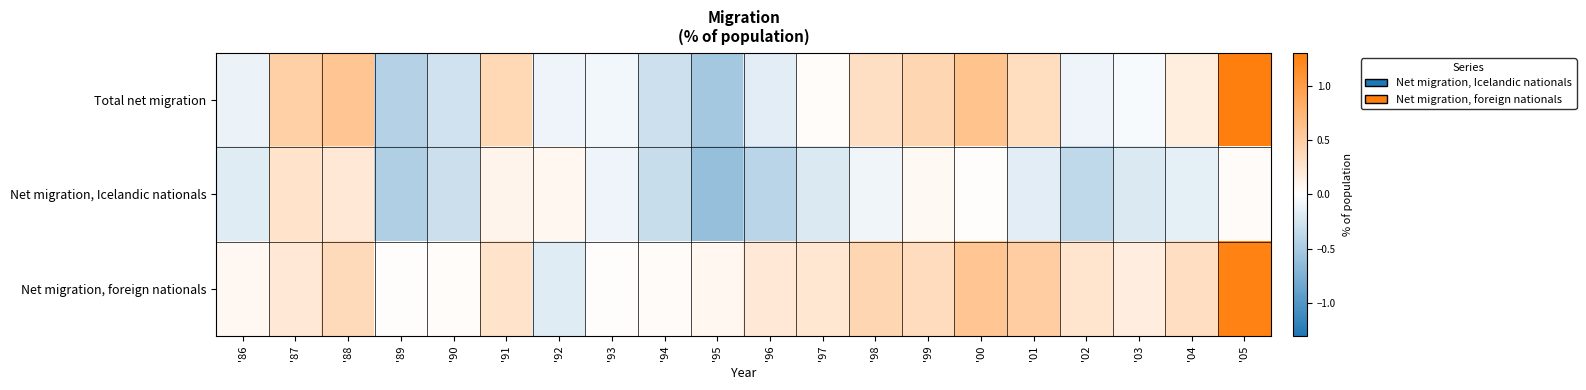

How many categories are shown in the chart?

20